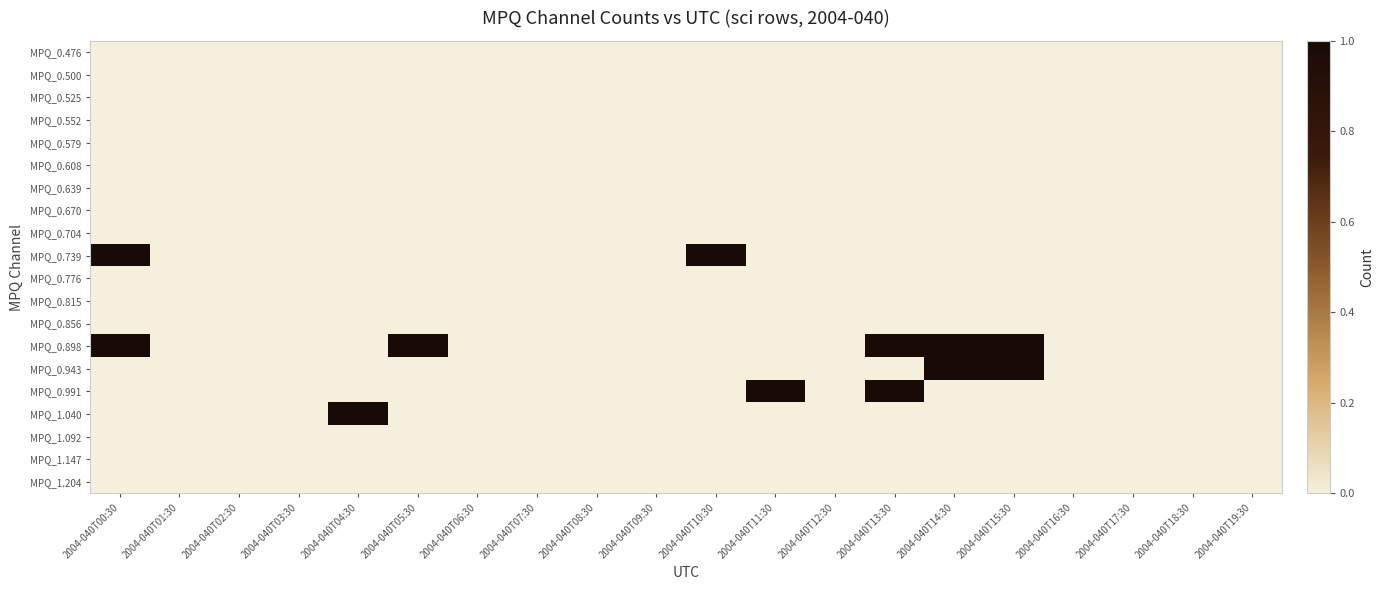

At which category is the sum across all series the highest?

2004-040T00:30